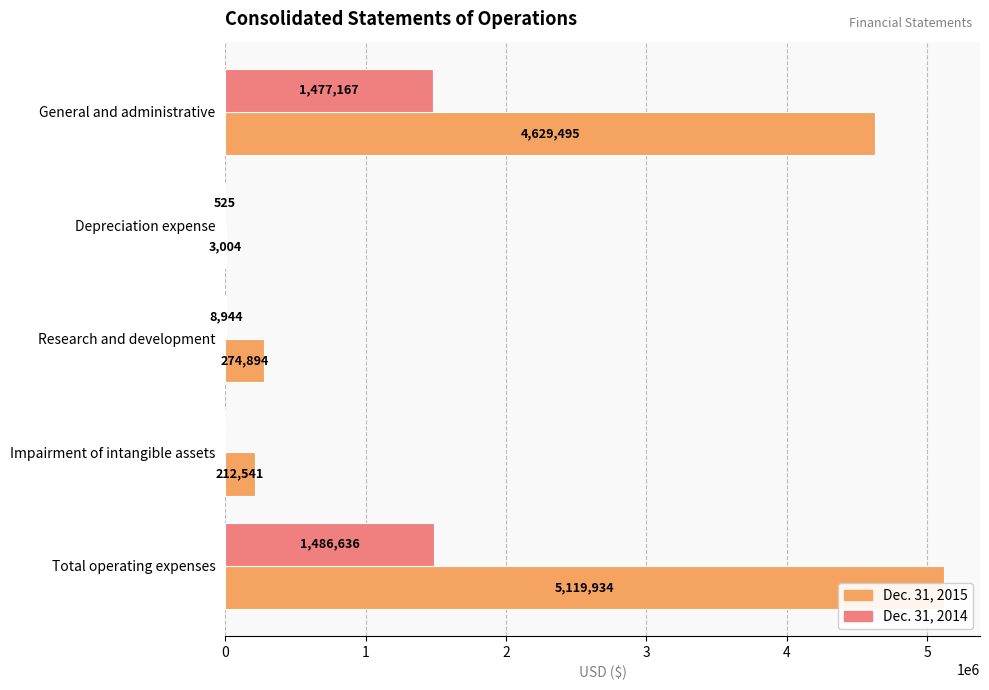

Reading left to right, transcribe all the data shown in this chart.

Dec. 31, 2015: 4629495	3004	274894	212541	5119934
Dec. 31, 2014: 1477167	525	8944	0	1486636